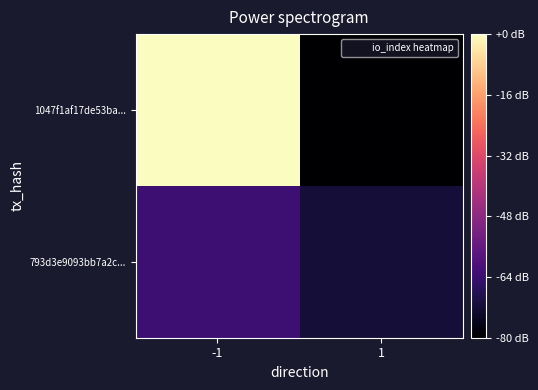

What is the difference between the highest and lowest values at 1?

2